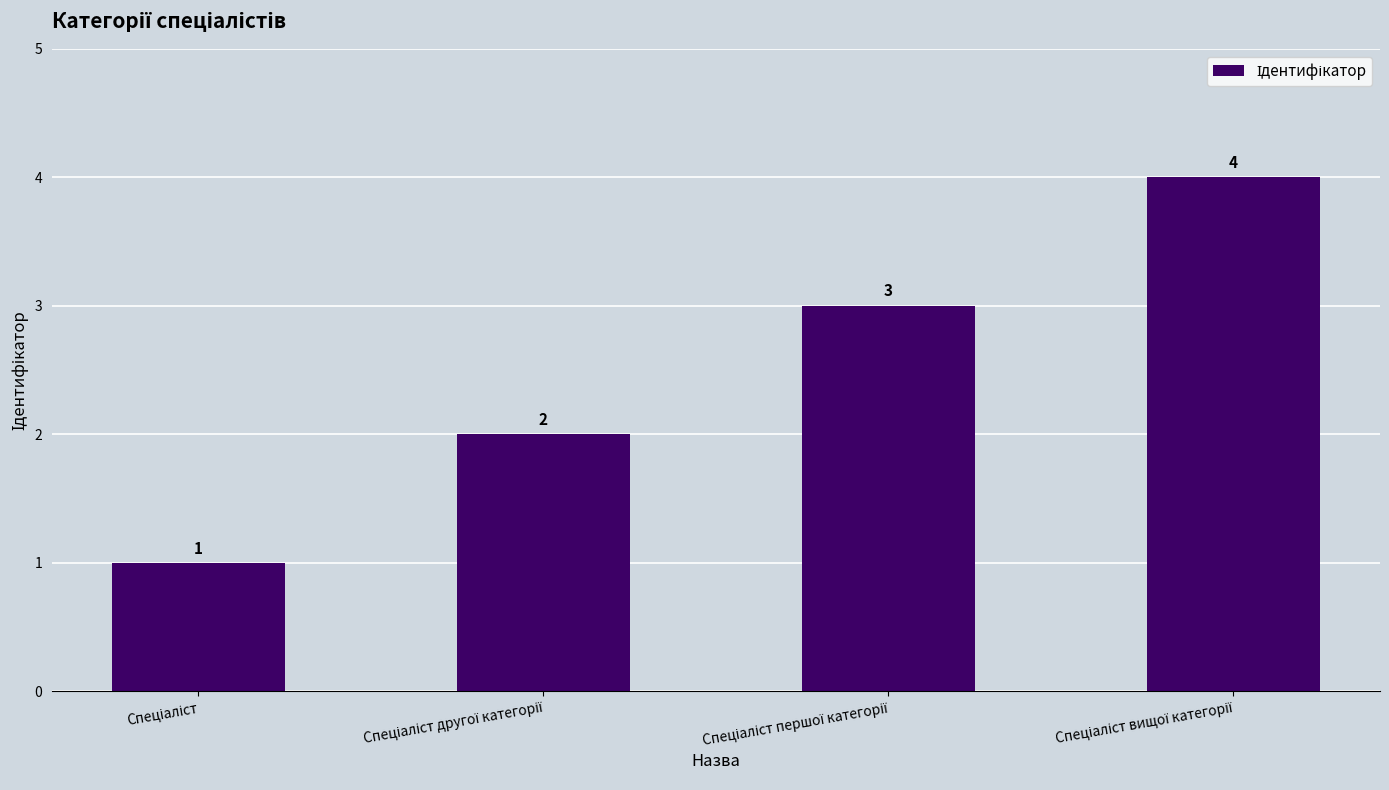

How many values are between 2 and 4?

3